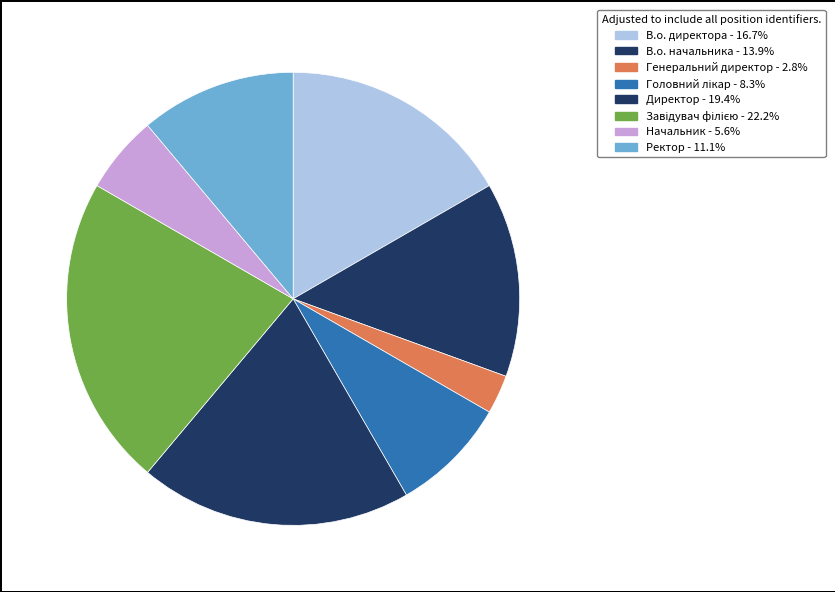

To the nearest percent, what portion does В.о. директора represent?

17%